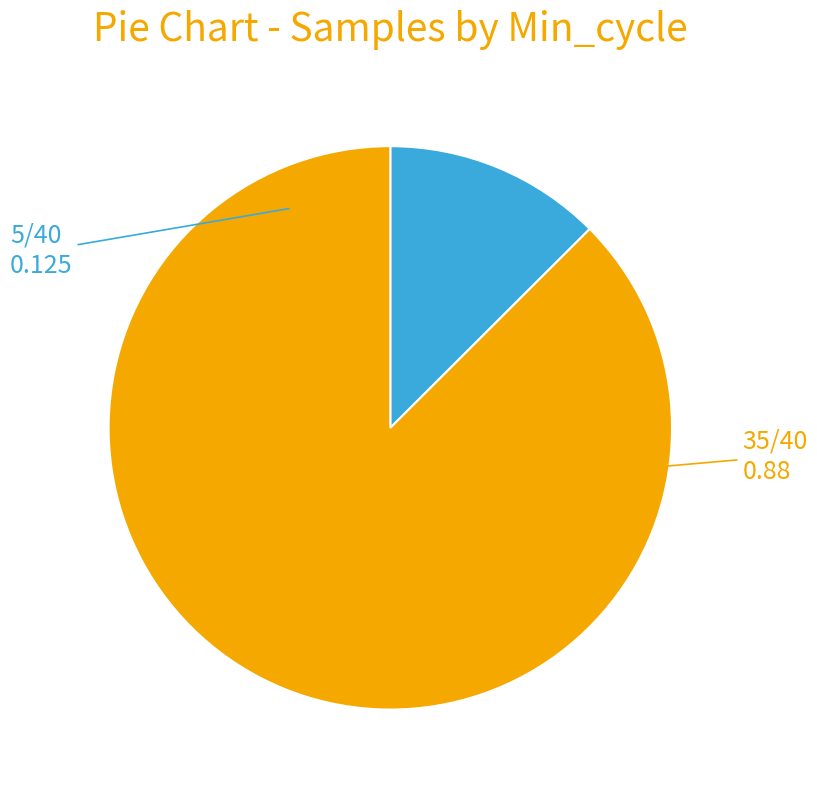

Is there a majority slice in this chart?

Yes